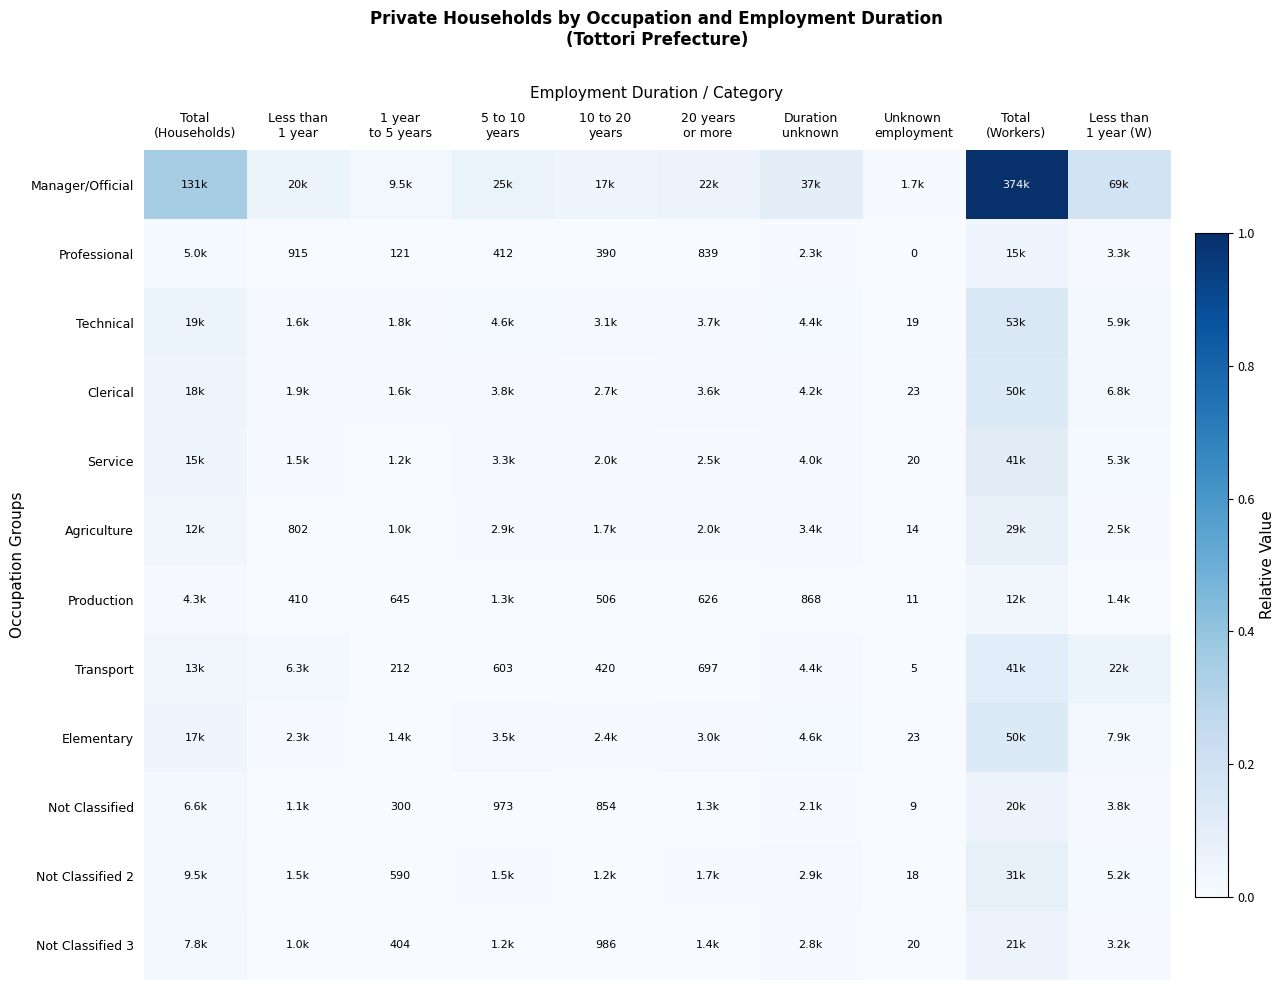

At which label is Technical closest to 0?

Unknown employment